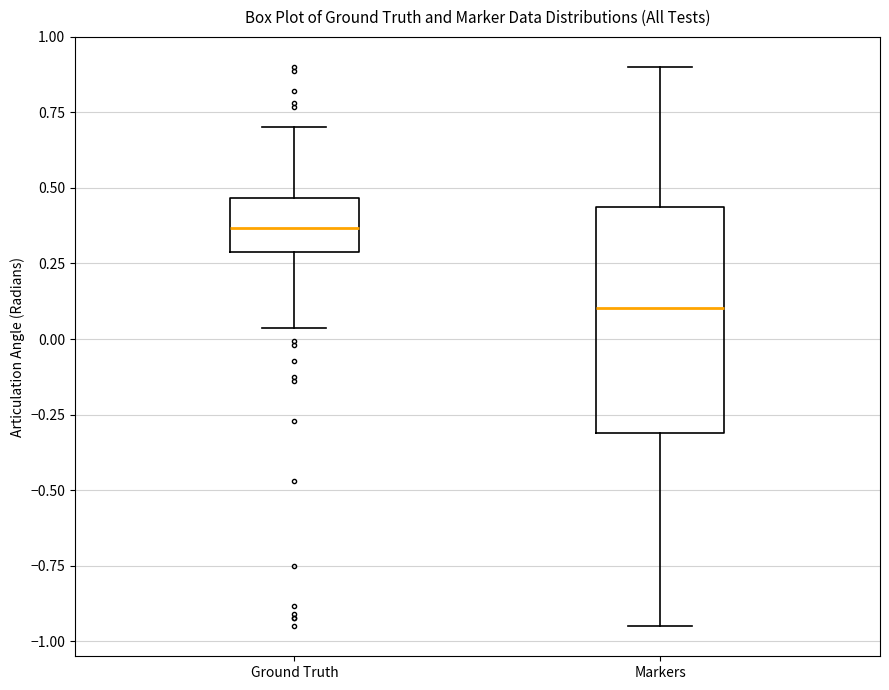

Which box's median line is the lowest?

Markers